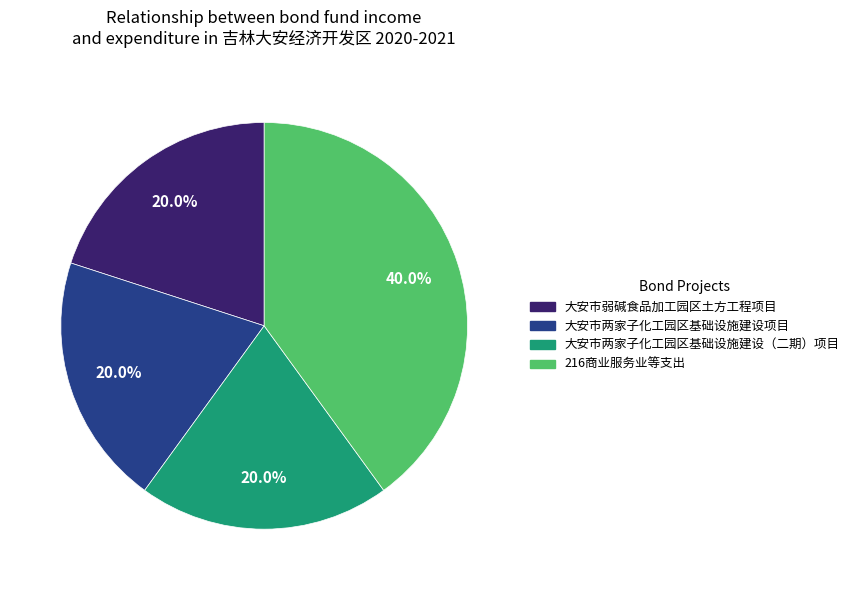

What percentage is the 大安市两家子化工园区基础设施建设项目 slice, to the nearest percent?

20%